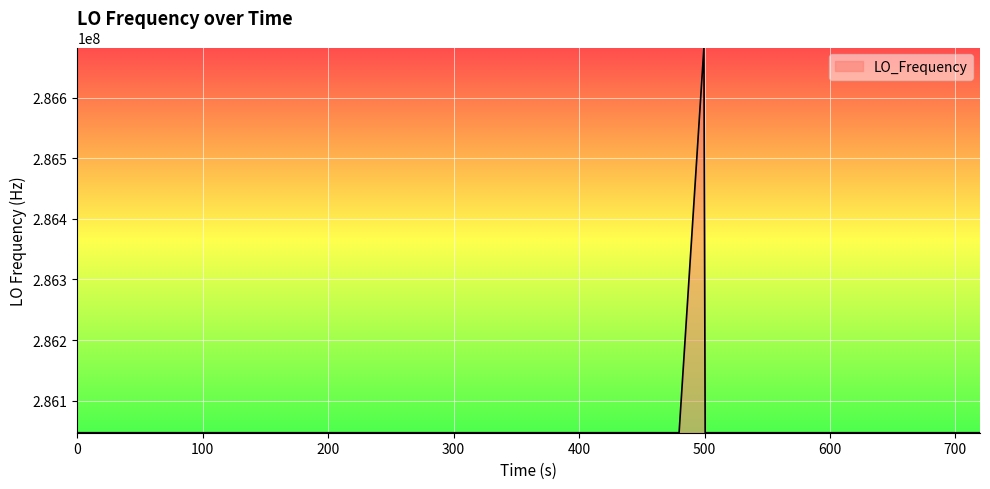

What is the maximum value shown in the chart?

286682706.2